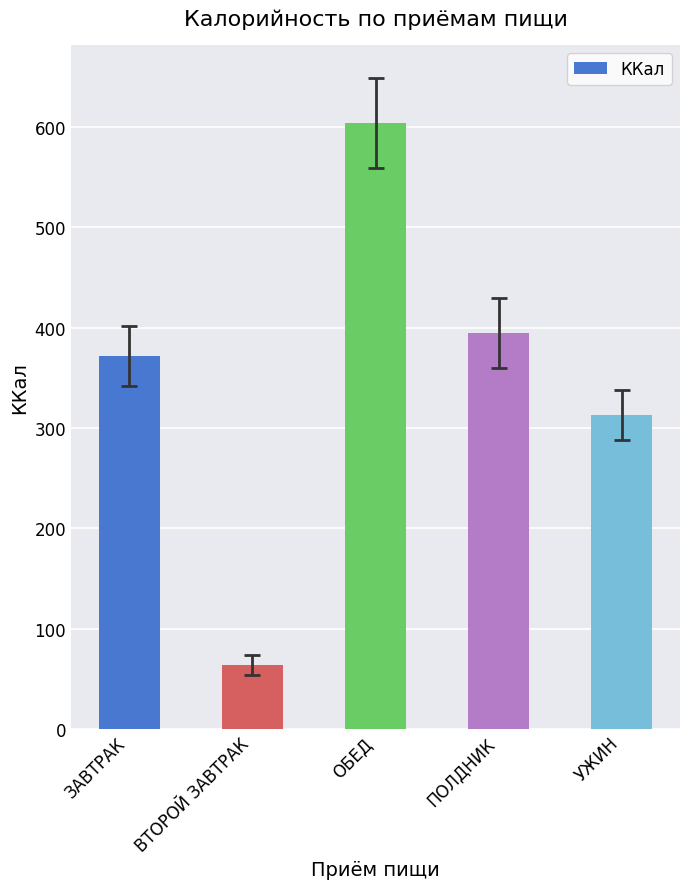

Which category has the highest value across all series?

ОБЕД